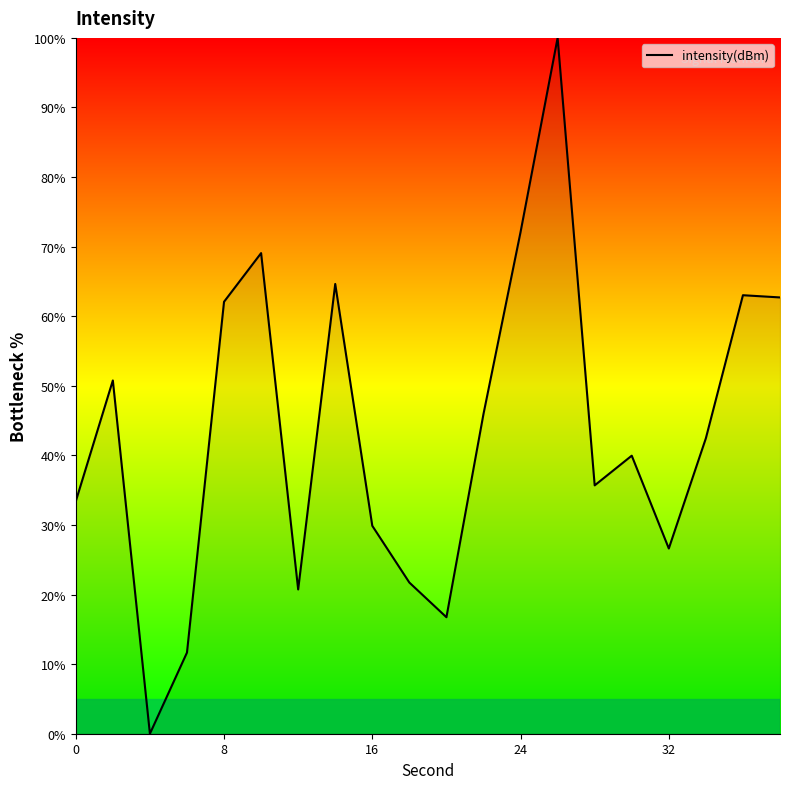

What is the greatest value displayed?

100.0